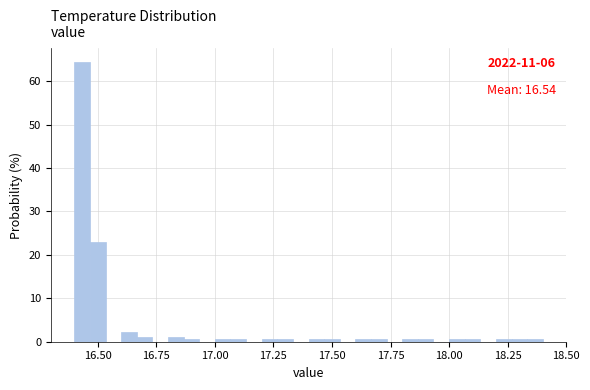

Around what value on the x-axis is the tallest bar? Give the approximate position of its centre, as read against the axis.

16.45